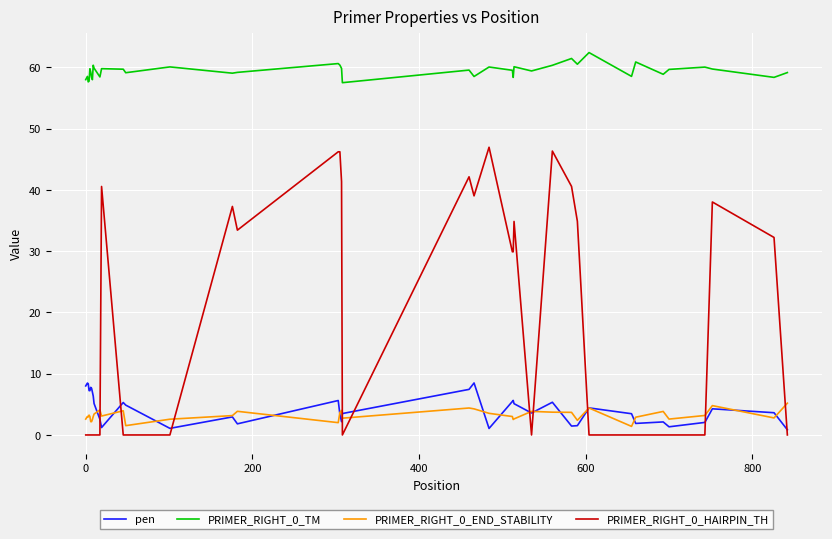

What is the greatest value displayed?

62.4